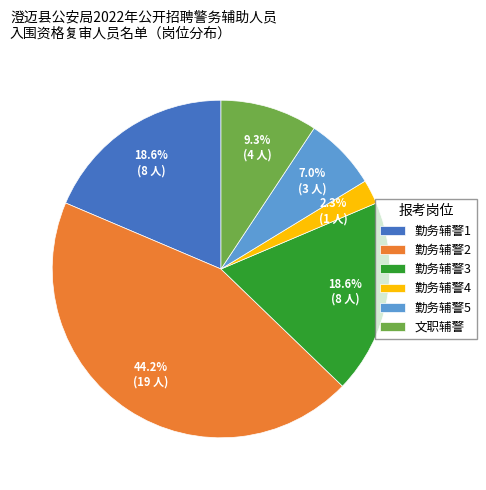

What is the ratio of the value at 勤务辅警3 to the value at 勤务辅警5?

2.7